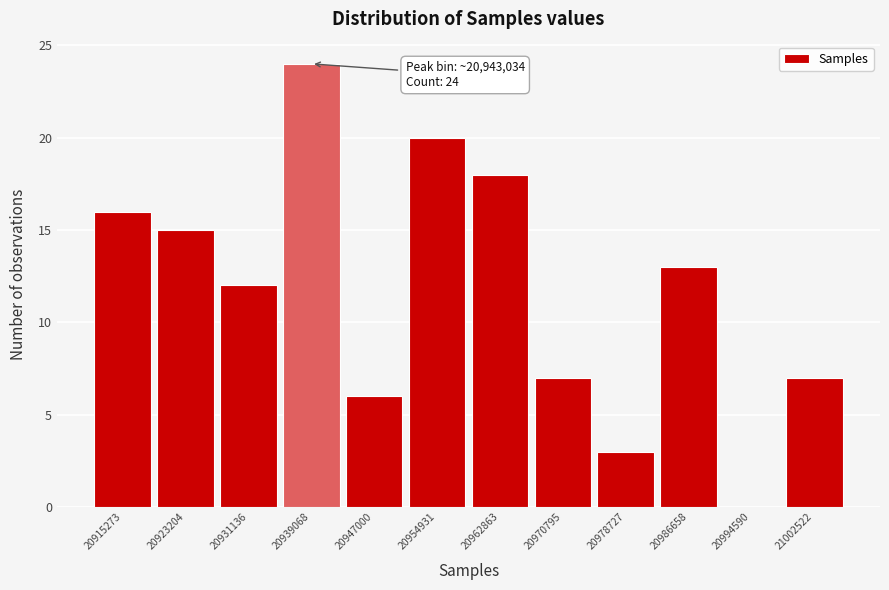

Reading left to right, transcribe all the data shown in this chart.

20915273=16	20923204=15	20931136=12	20939068=24	20947000=6	20954931=20	20962863=18	20970795=7	20978727=3	20986658=13	20994590=0	21002522=7